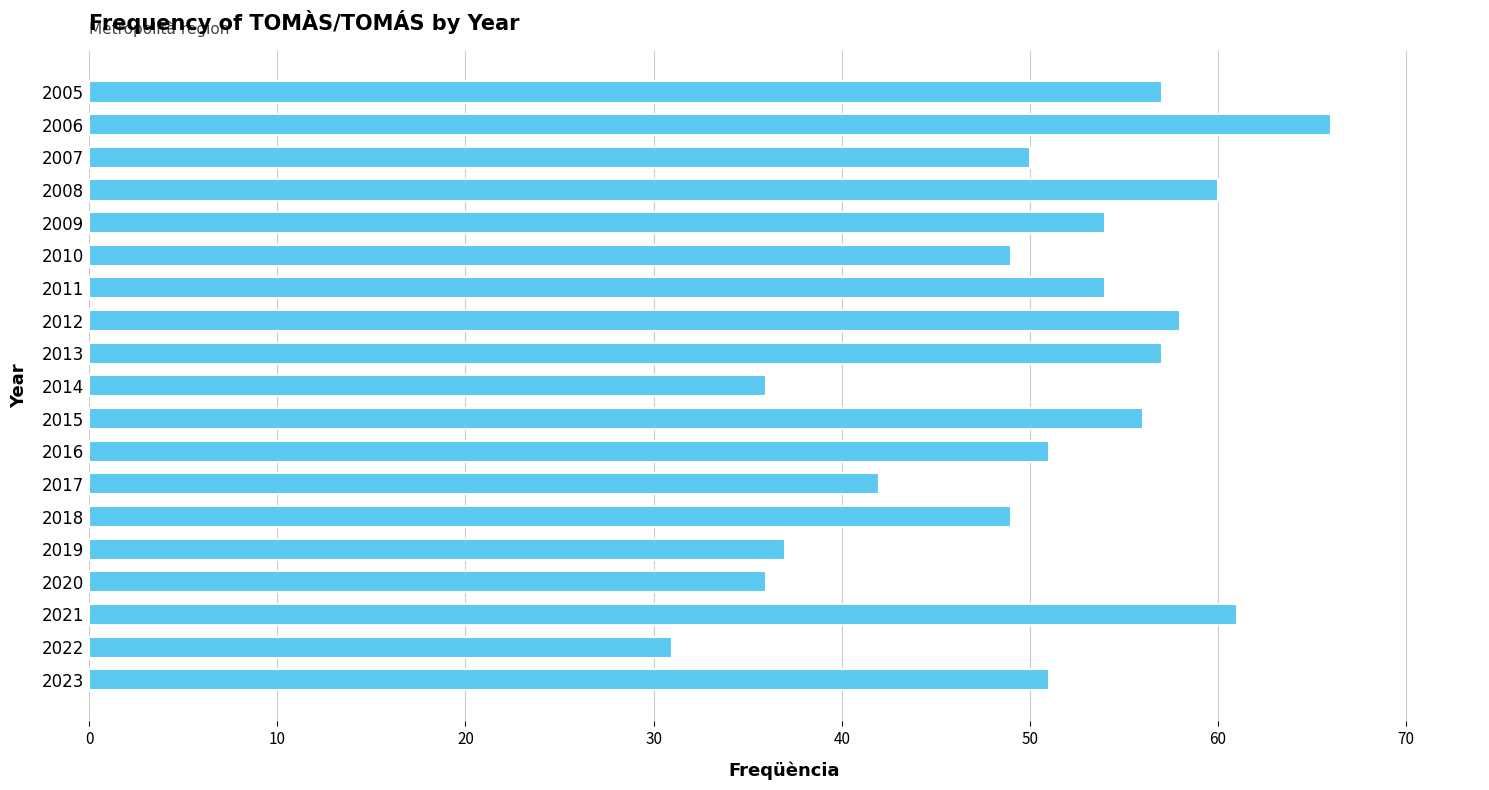

Reading top to bottom, transcribe all the data shown in this chart.

57	66	50	60	54	49	54	58	57	36	56	51	42	49	37	36	61	31	51